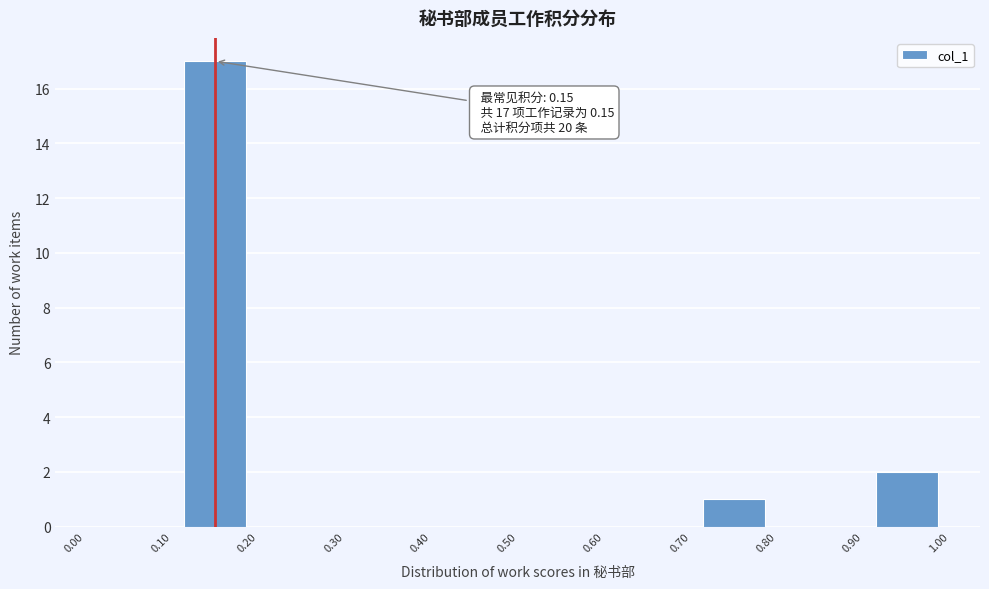

Which range on the x-axis has the tallest bar?

0.10 to 0.20